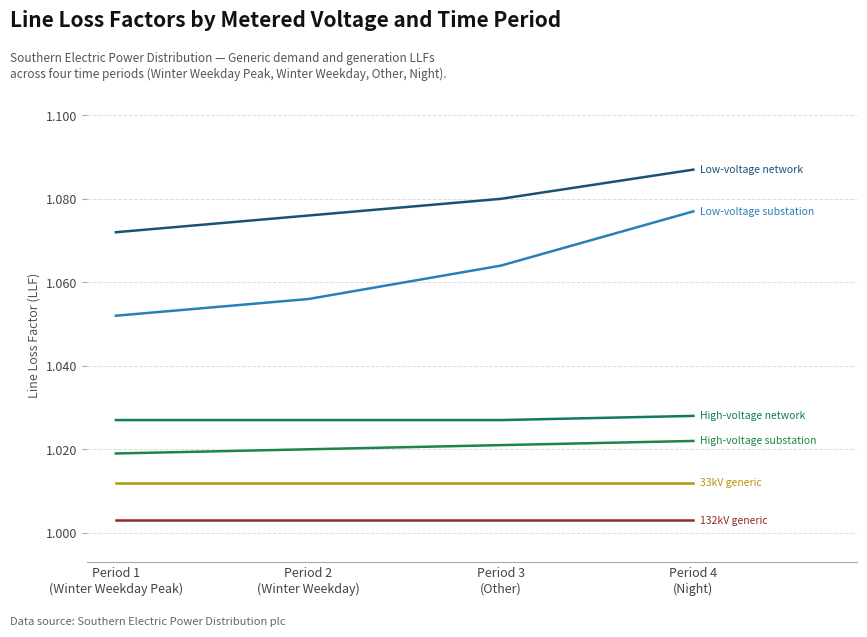

How many distinct data groups are displayed?

6